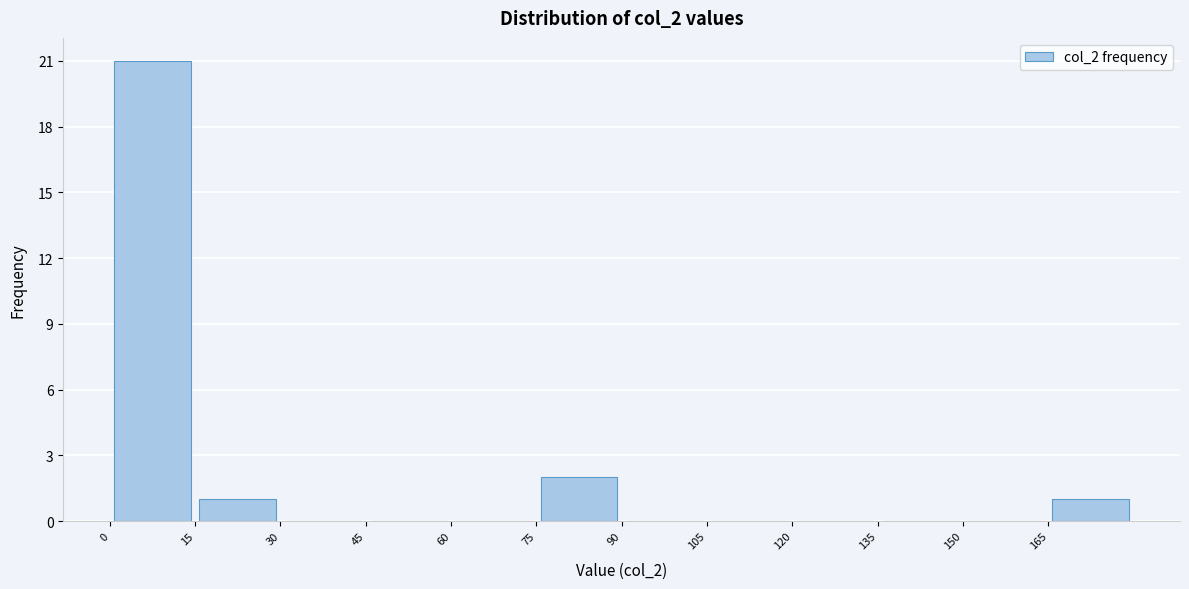

Reading left to right, transcribe this chart: for each bar, give the range it covers on the x-axis and its height. Neither the bar edges nor the heights are printed on the chart, so give them approximately, as read against the axes.

0 to 15: 21
15 to 30: 1
30 to 45: 0
45 to 60: 0
60 to 75: 0
75 to 90: 2
90 to 105: 0
105 to 120: 0
120 to 135: 0
135 to 150: 0
150 to 165: 0
165 to 180: 1